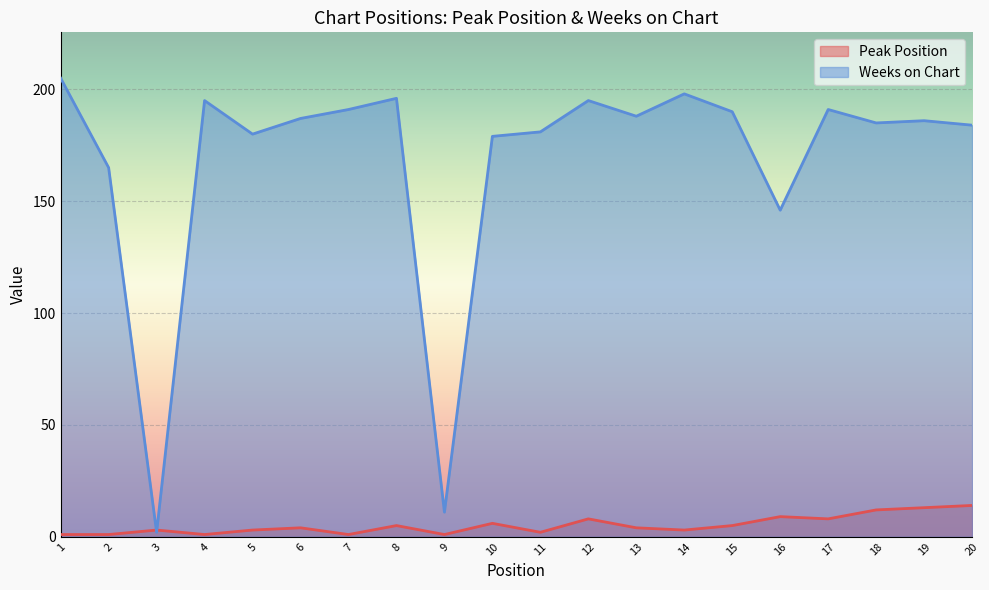

Which label corresponds to the smallest value in the chart?

1